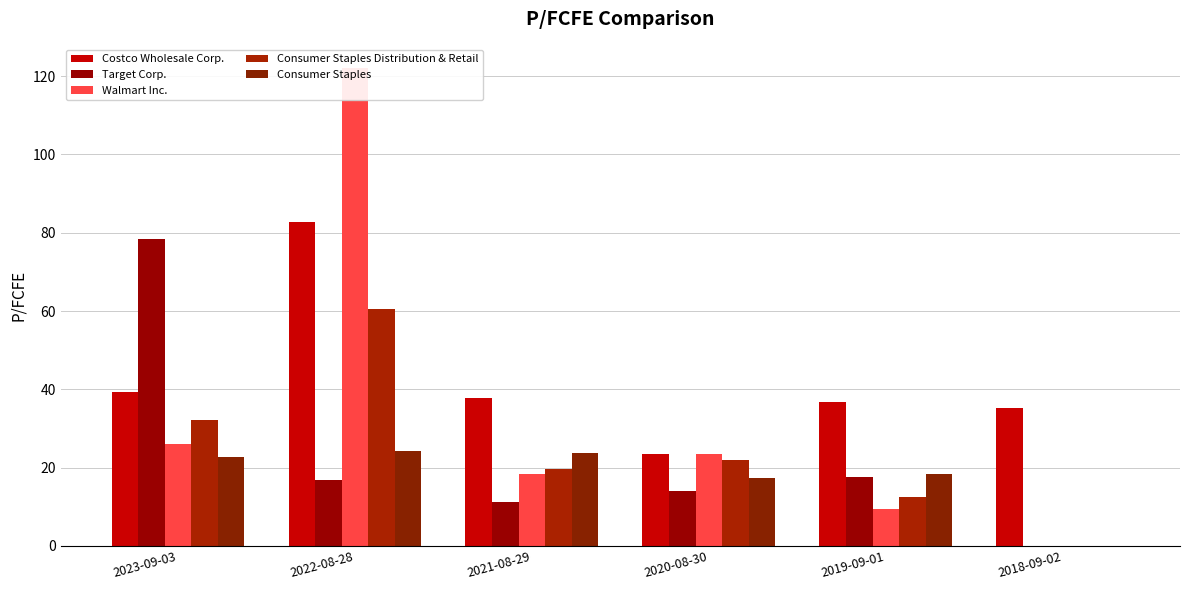

What is the sum of all Consumer Staples values?

106.2